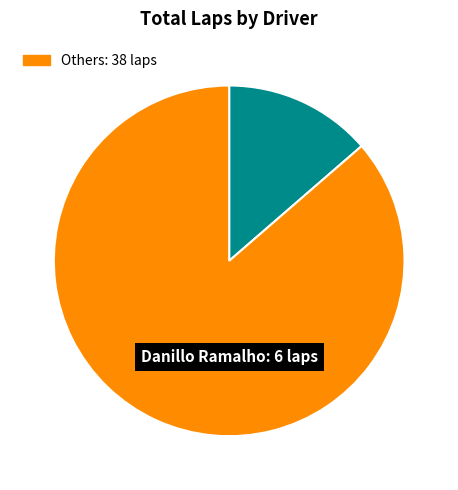

Is there any slice that represents more than half of the pie?

Yes